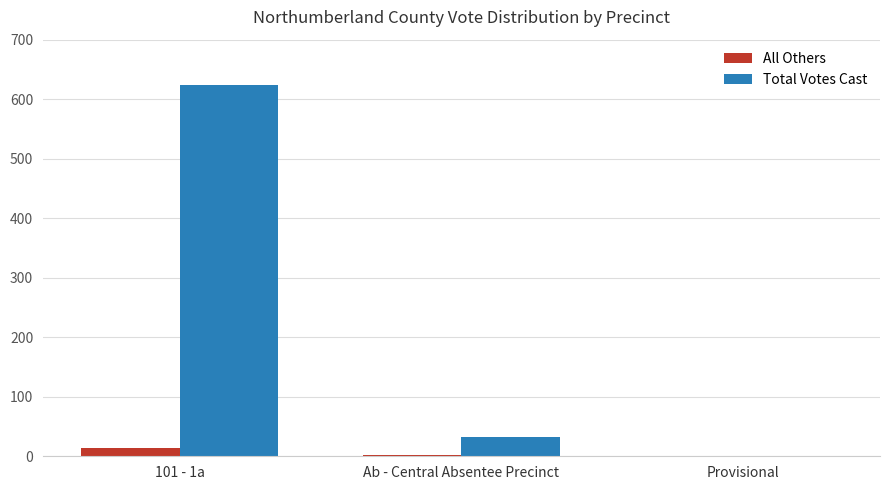

True or false: Total Votes Cast has a value of 0 at Provisional.

True